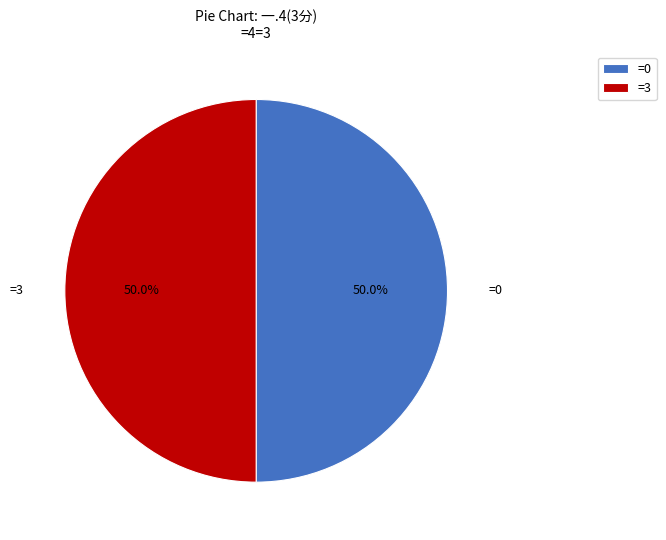

Combined, do =0 and =3 account for over 50%?

Yes